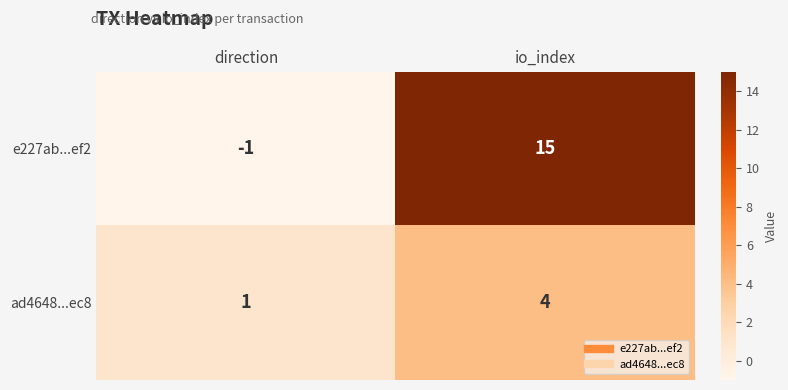

How many data points does each series have?

2